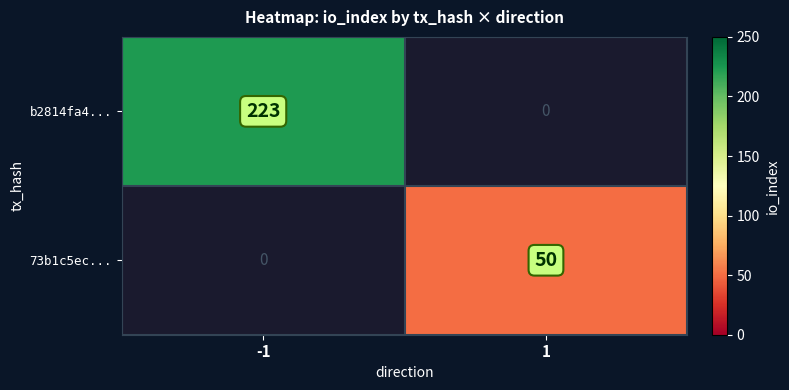

Which series has the largest total across all categories?

b2814fa4...